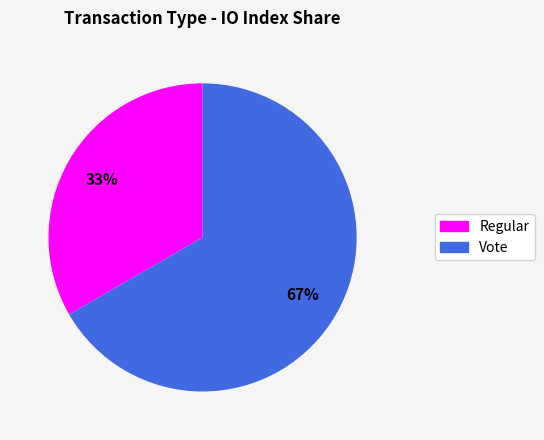

True or false: Vote accounts for 81% of the total.

False